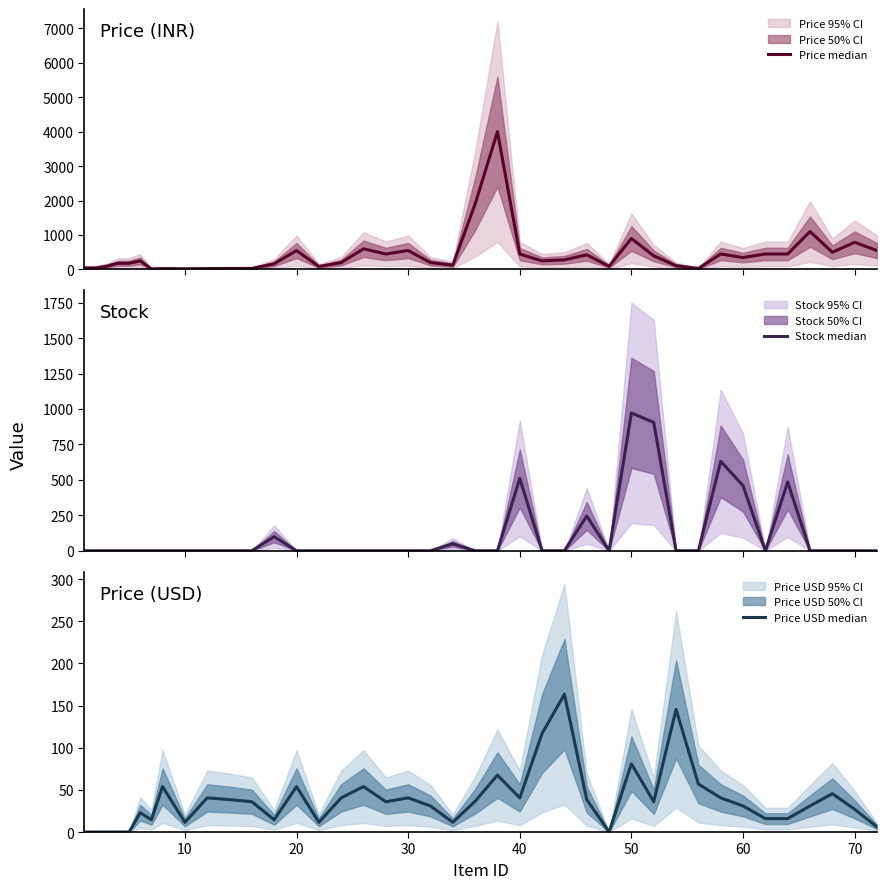

Which series has the largest range (max minus min)?

Price median